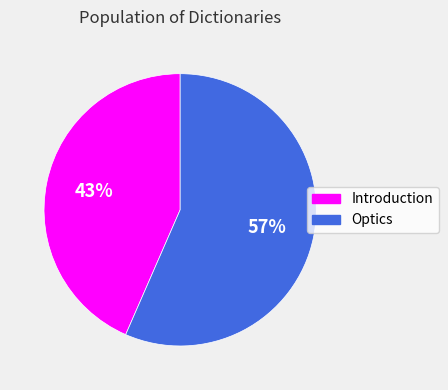

To the nearest percent, what is the average slice percentage?

50%